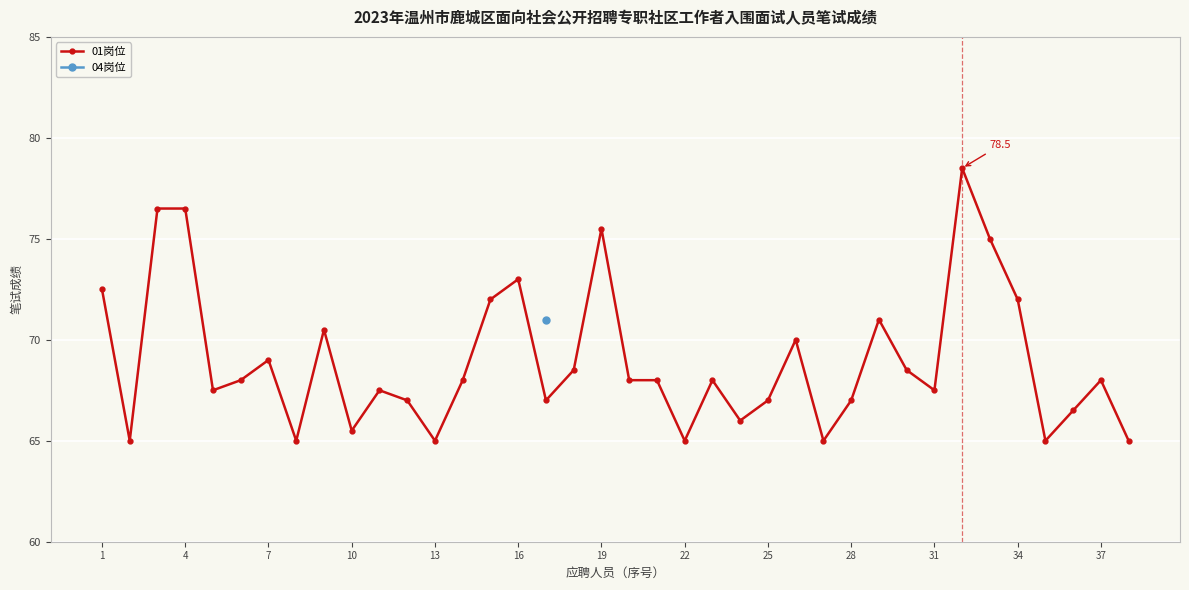

The value of 01岗位 at 13 is 65.0. True or false?

True